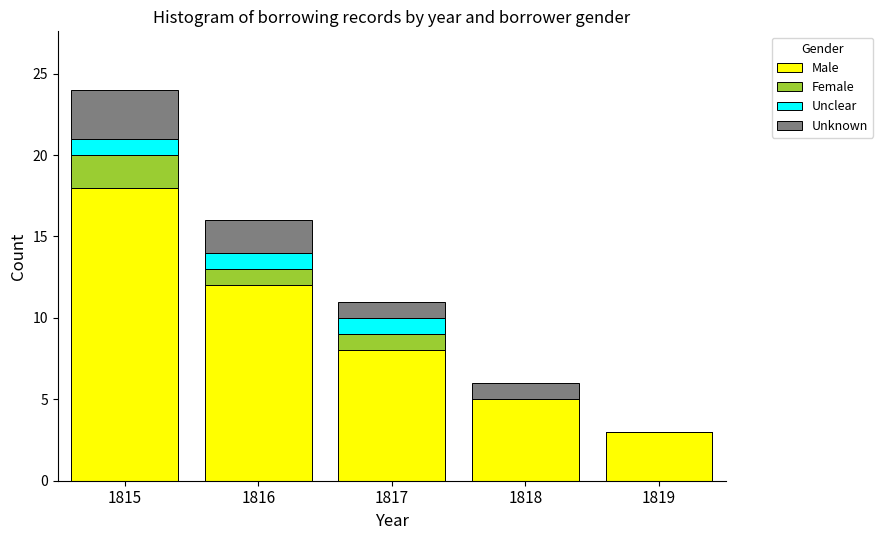

Reading right to left, transcribe the values for Male.

1819=3	1818=5	1817=8	1816=12	1815=18